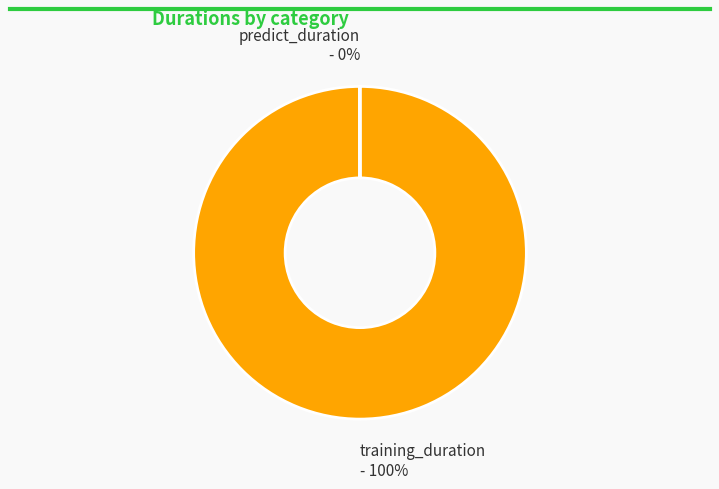

Is it true that training_duration is 88% of the pie?

False